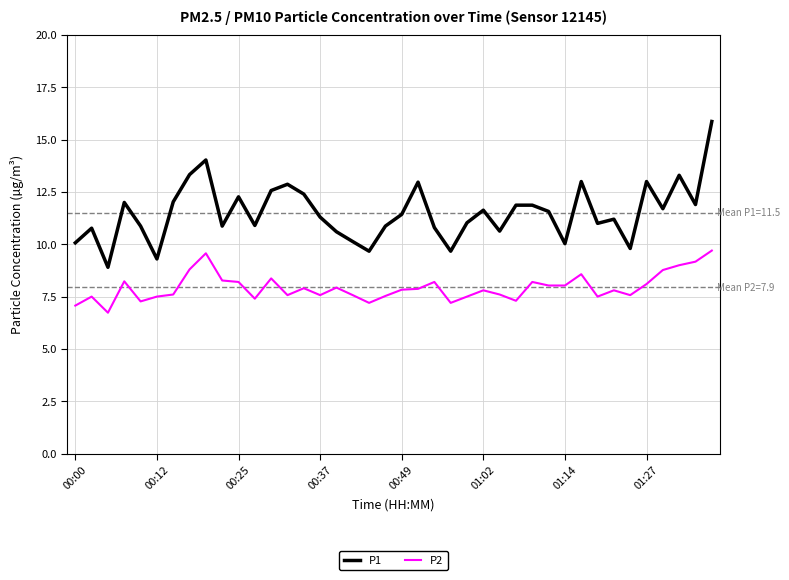

Which series has the widest spread of values?

P1